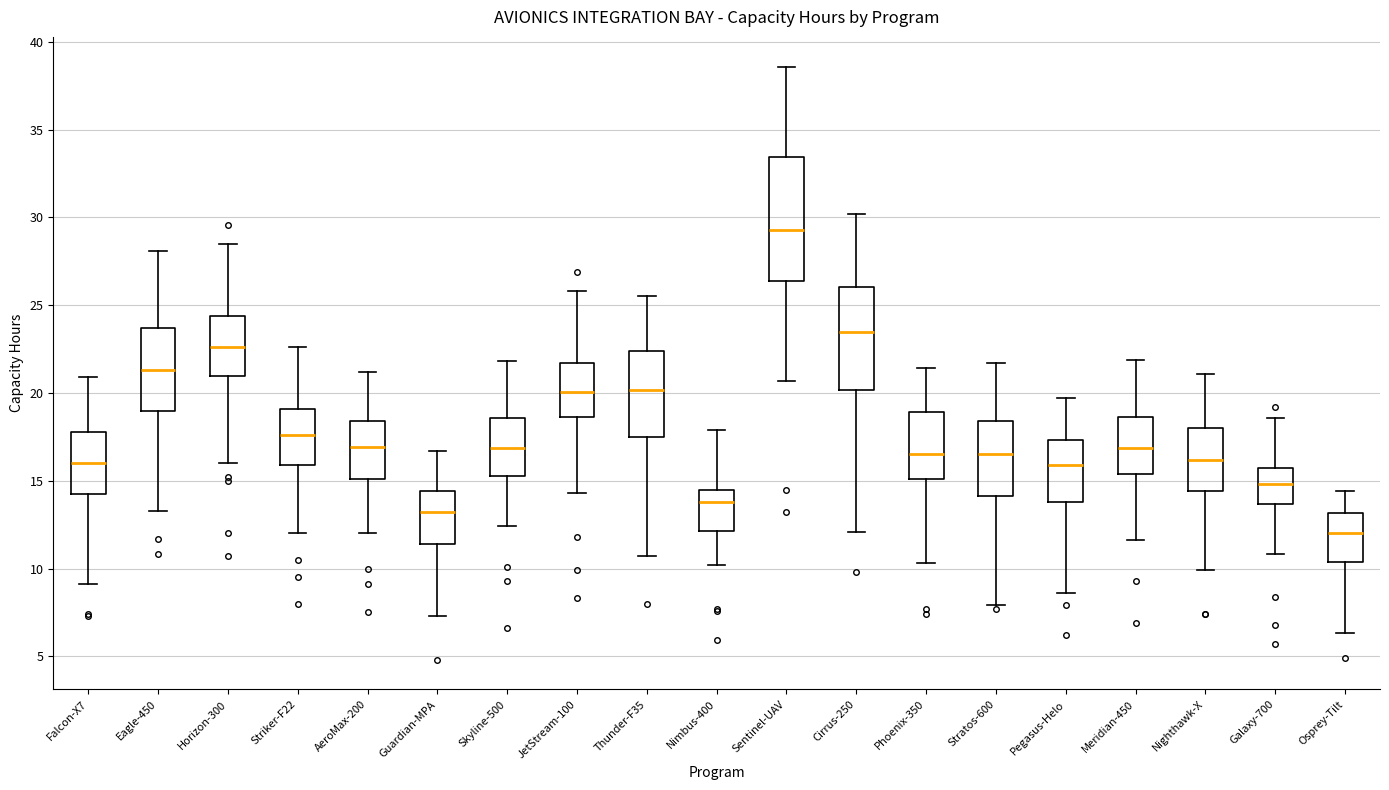

Reading left to right, read every box against the y-axis: the position of its median line, the range the box covers, and the ends of its whiskers. The values are not printed on the chart, so give them approximately, as read against the axis.

Falcon-X7: median 16.0, box 14.0 to 18.0, whiskers 9.0 to 21.0
Eagle-450: median 21.5, box 19.0 to 23.5, whiskers 13.5 to 28.0
Horizon-300: median 22.5, box 21.0 to 24.5, whiskers 16.0 to 28.5
Striker-F22: median 17.5, box 16.0 to 19.0, whiskers 12.0 to 22.5
AeroMax-200: median 17.0, box 15.0 to 18.5, whiskers 12.0 to 21.0
Guardian-MPA: median 13.0, box 11.5 to 14.5, whiskers 7.5 to 16.5
Skyline-500: median 17.0, box 15.5 to 18.5, whiskers 12.5 to 22.0
JetStream-100: median 20.0, box 18.5 to 21.5, whiskers 14.5 to 26.0
Thunder-F35: median 20.0, box 17.5 to 22.5, whiskers 10.5 to 25.5
Nimbus-400: median 14.0, box 12.0 to 14.5, whiskers 10.0 to 18.0
Sentinel-UAV: median 29.5, box 26.5 to 33.5, whiskers 20.5 to 38.5
Cirrus-250: median 23.5, box 20.0 to 26.0, whiskers 12.0 to 30.0
Phoenix-350: median 16.5, box 15.0 to 19.0, whiskers 10.5 to 21.5
Stratos-600: median 16.5, box 14.0 to 18.5, whiskers 8.0 to 21.5
Pegasus-Helo: median 16.0, box 14.0 to 17.5, whiskers 8.5 to 19.5
Meridian-450: median 17.0, box 15.5 to 18.5, whiskers 11.5 to 22.0
Nighthawk-X: median 16.0, box 14.5 to 18.0, whiskers 10.0 to 21.0
Galaxy-700: median 15.0, box 13.5 to 15.5, whiskers 11.0 to 18.5
Osprey-Tilt: median 12.0, box 10.5 to 13.0, whiskers 6.5 to 14.5